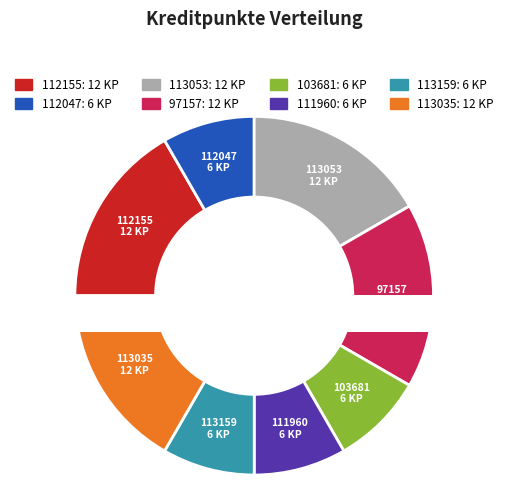

Combined, do 113159 and 112155 account for over 50%?

No